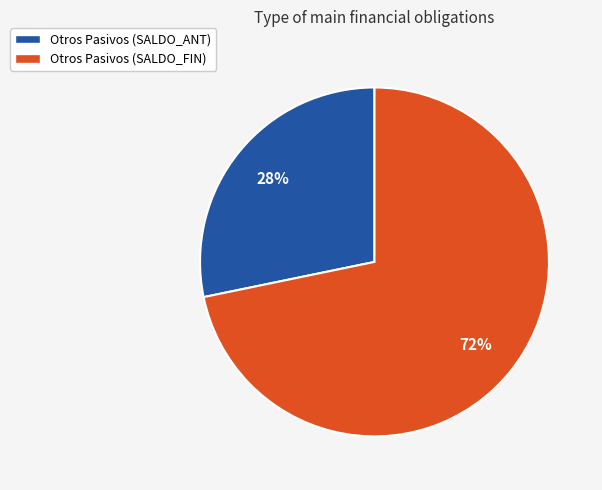

To the nearest percent, what is the average slice percentage?

50%